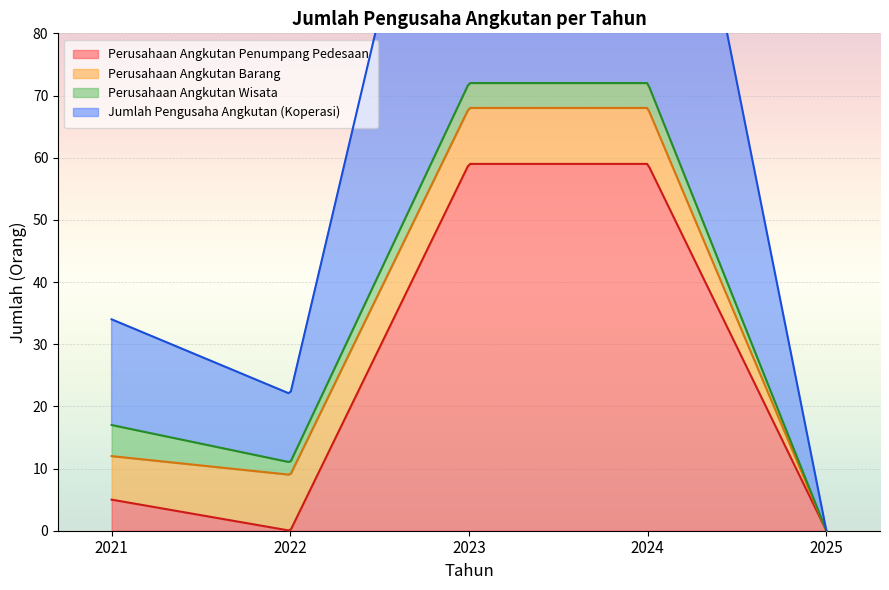

How many values in the Perusahaan Angkutan Barang series are below 9?

2